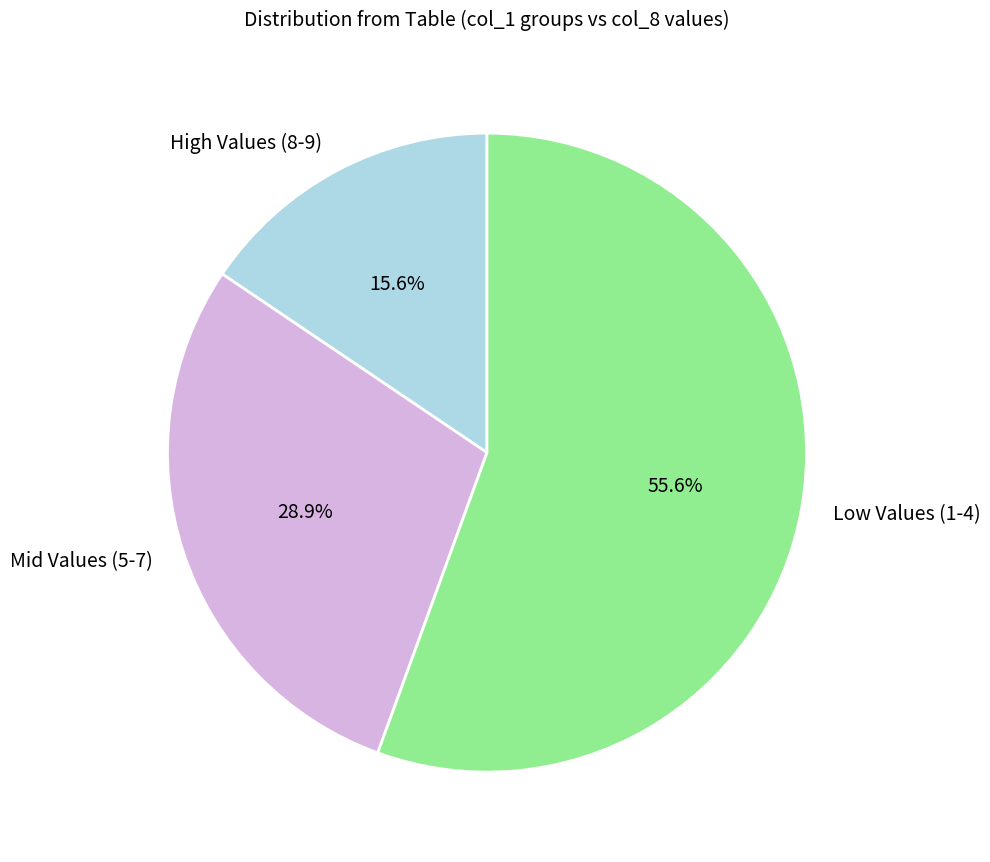

Which slice is the smallest?

High Values (8-9)